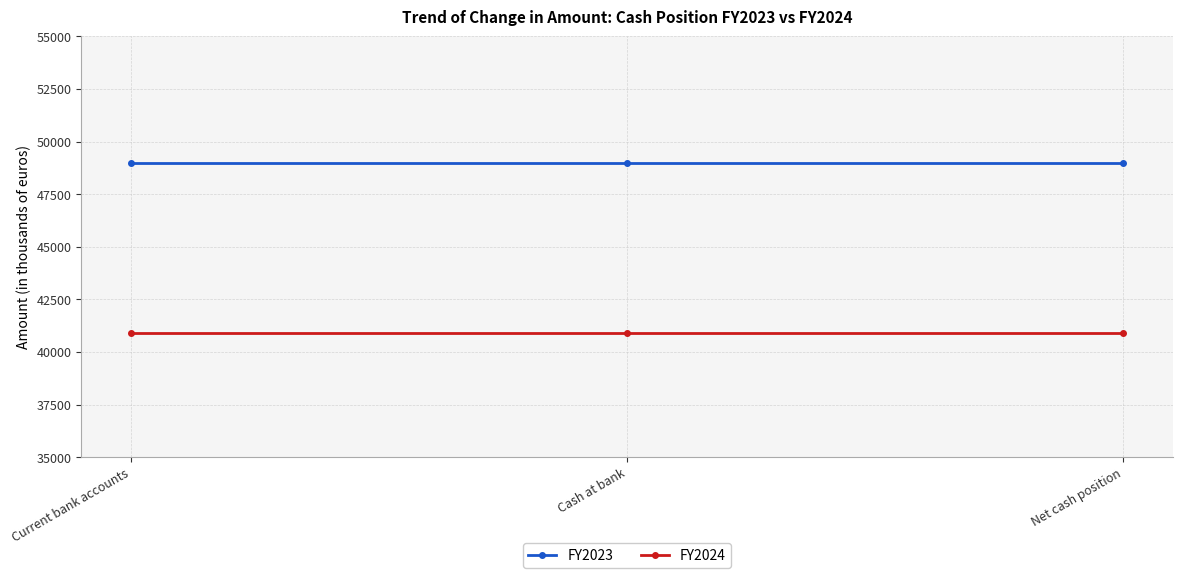

What is the spread (max minus min) of values at Current bank accounts?

8082